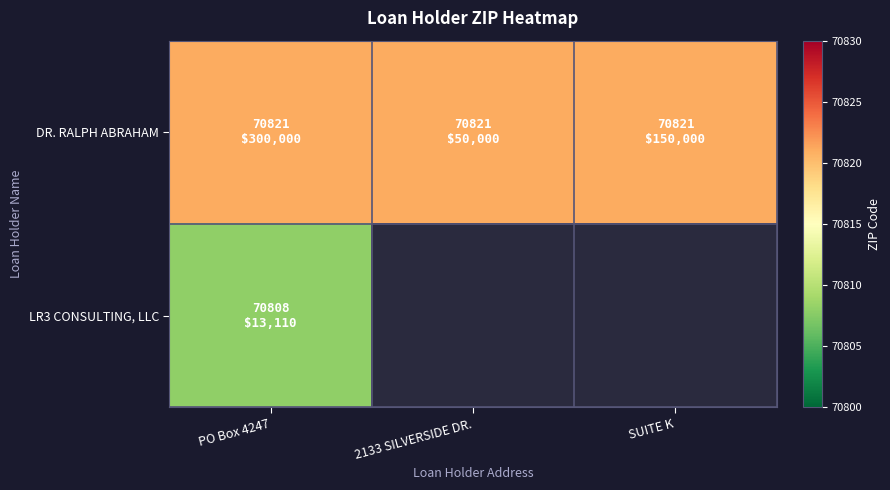

What is the sum of all DR. RALPH ABRAHAM values?

212463.0